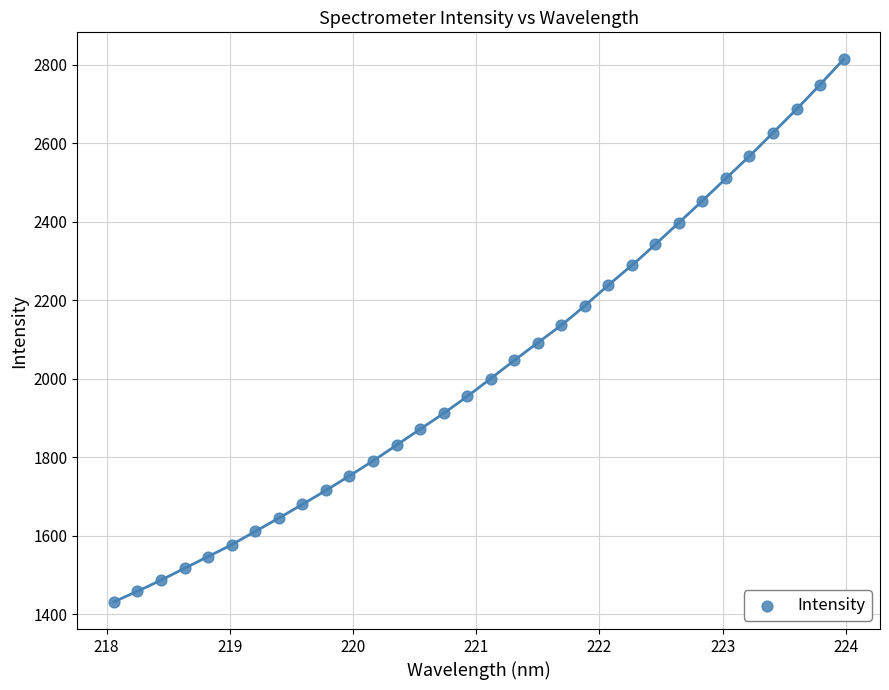

What is the range of Y values (max minus min)?

1381.9